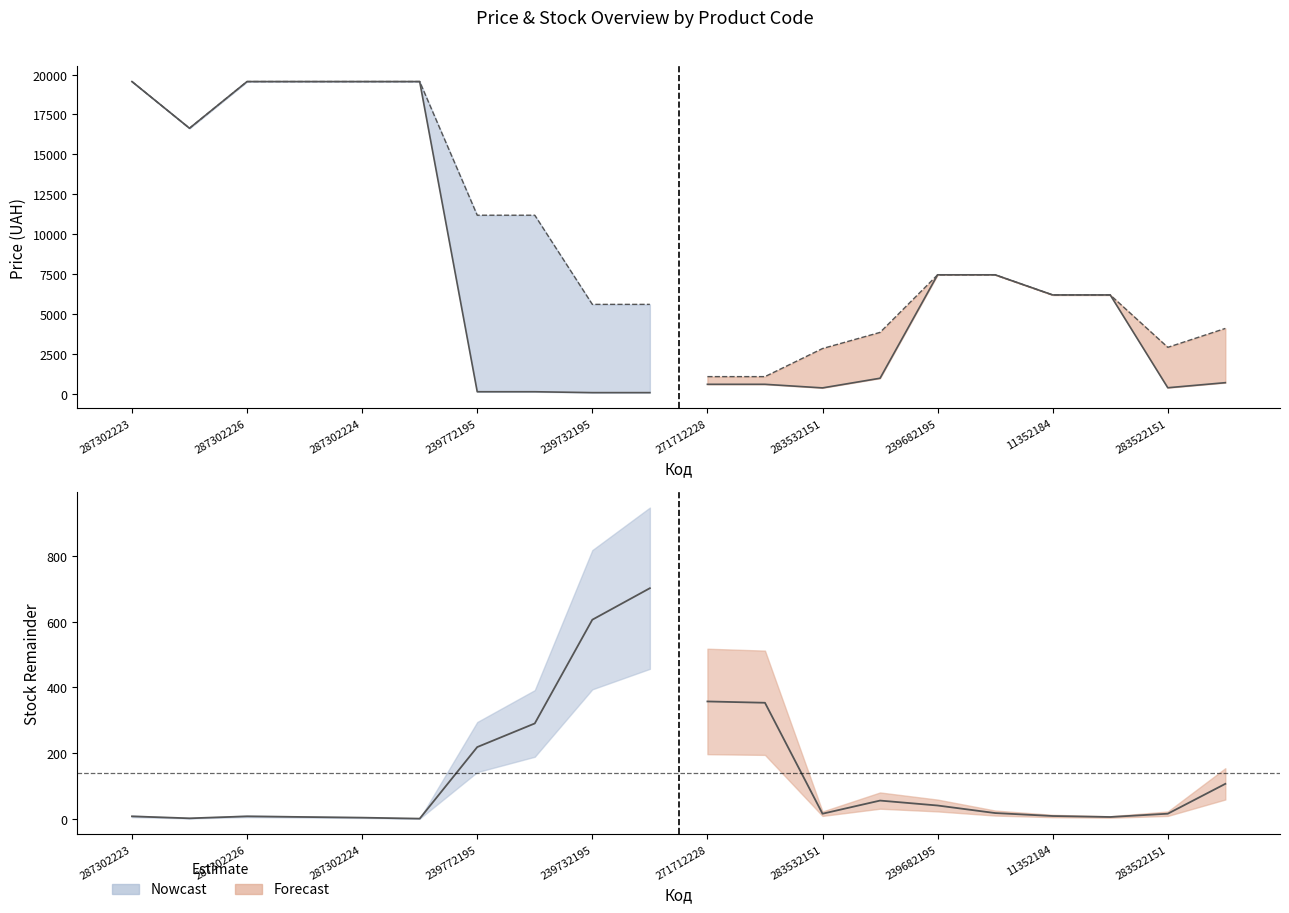

Is it true that Доп. ціна equals 6770.3 at 283502182?

False